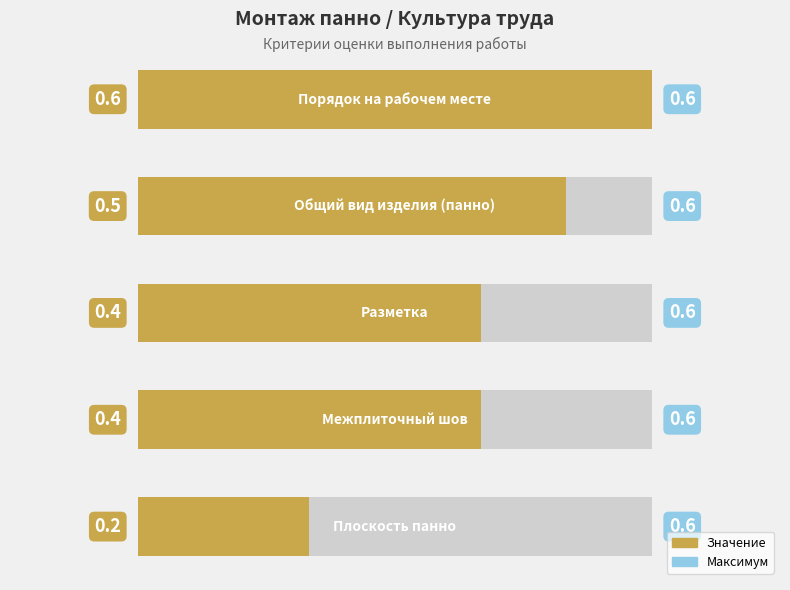

List the labels in order of value, smallest first.

4, 2, 3, 1, 0